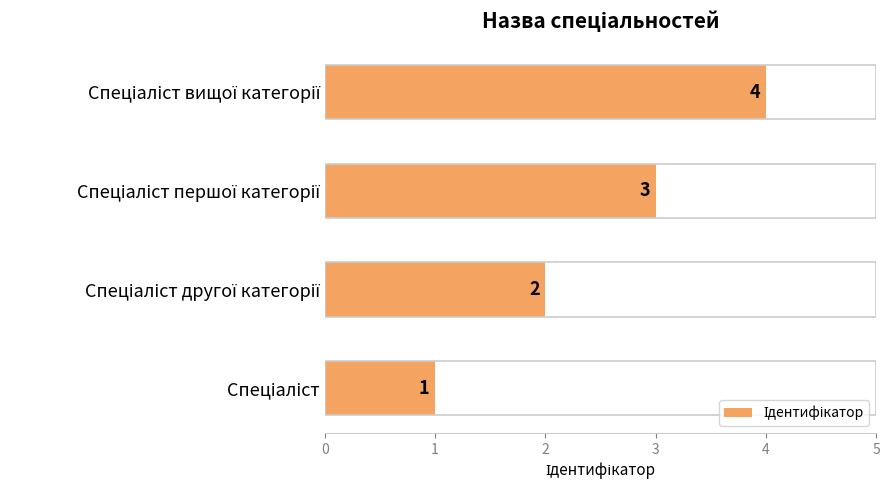

How many values are between 2 and 4?

3